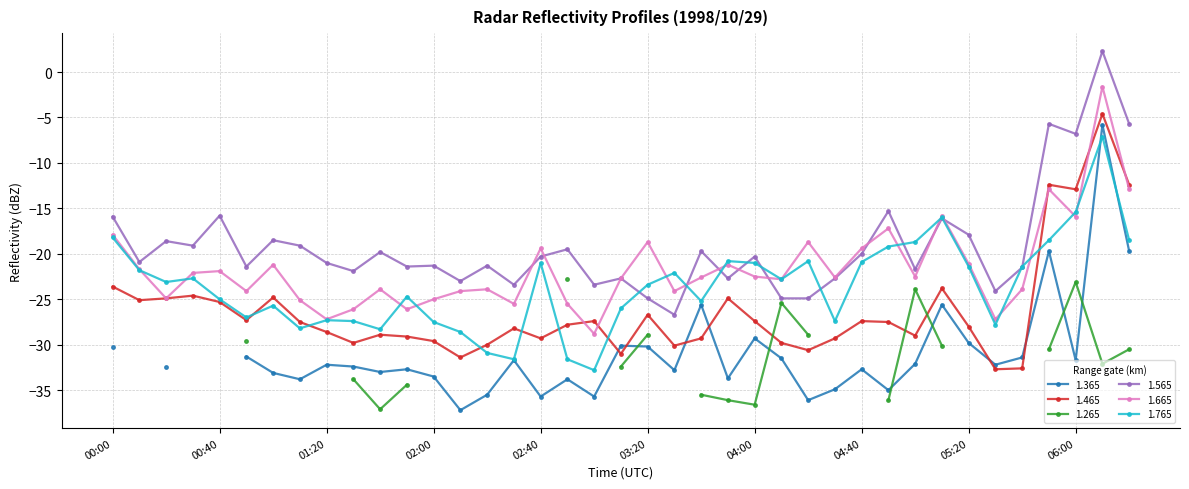

What is the value of the 1.665 point at the 17th from the left?

-19.4